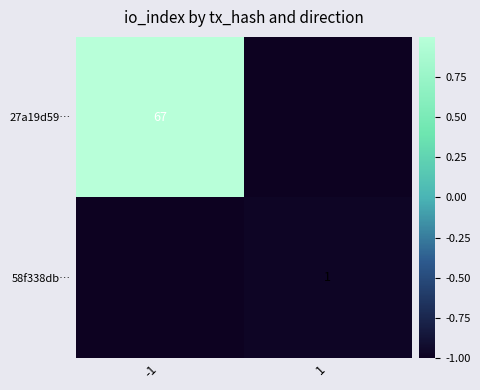

The 27a19d59… series shows 0.5 at -1. True or false?

False